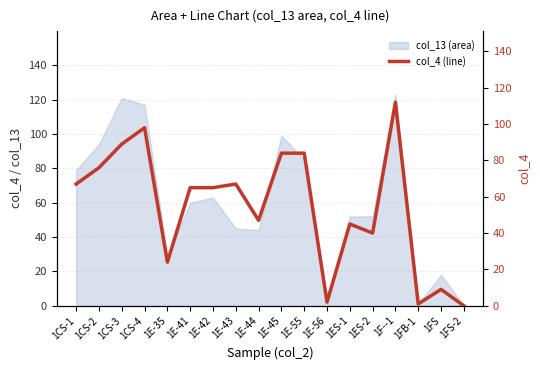

How many lines are shown in the chart?

1